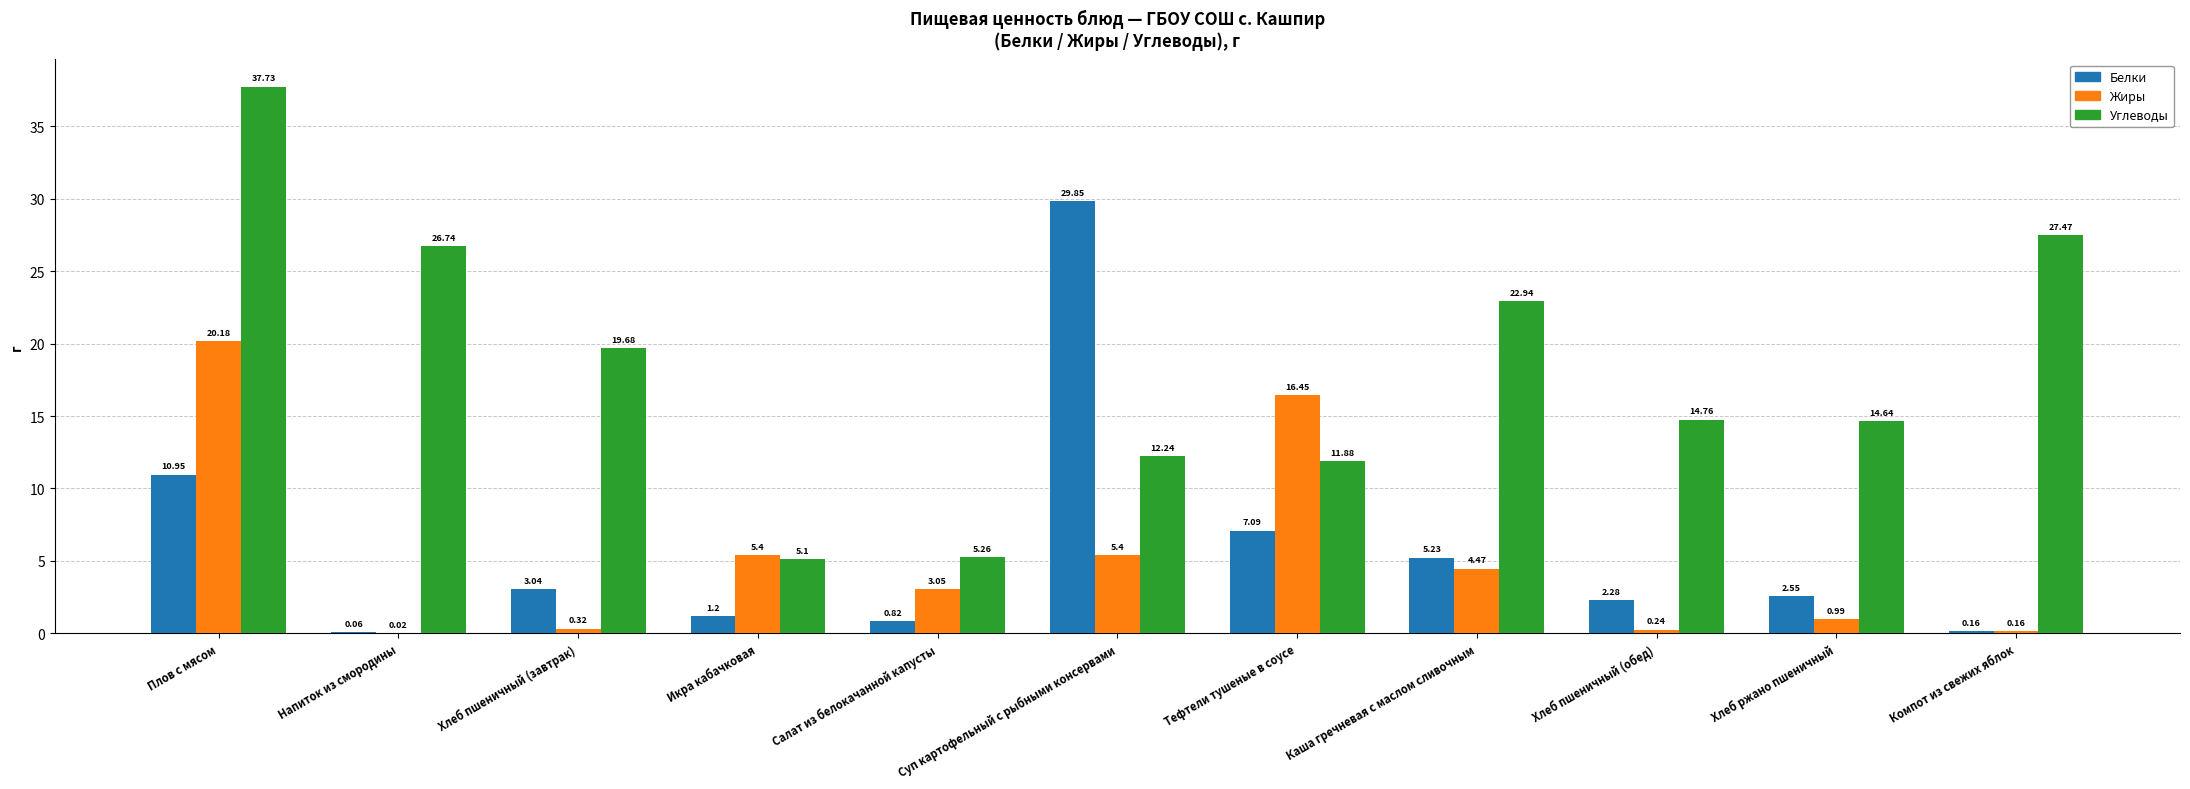

At which label does Жиры first exceed 3?

Плов с мясом